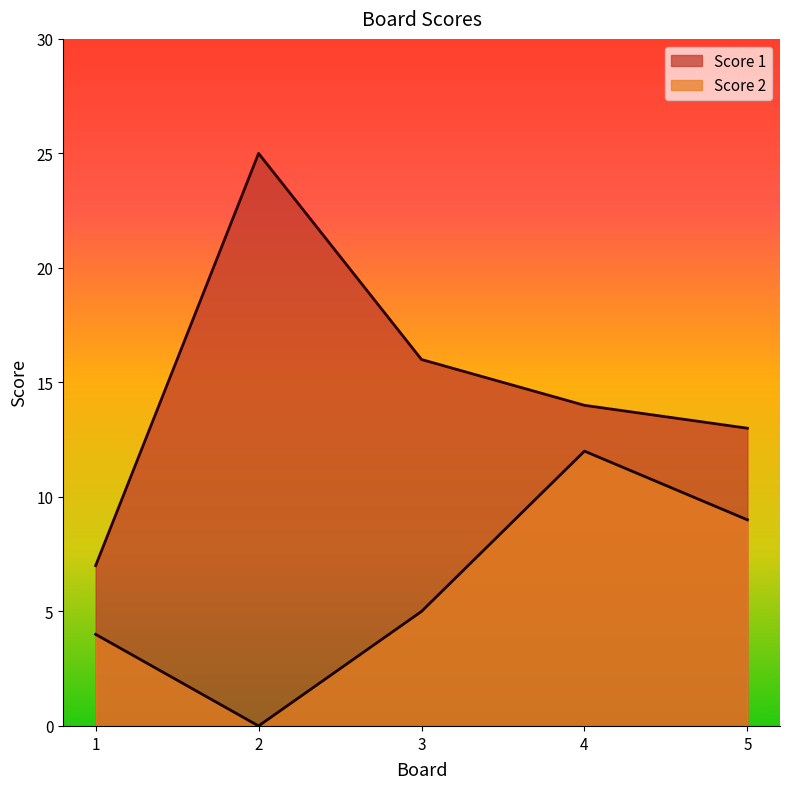

How many values in the Score 1 series are below 14?

2